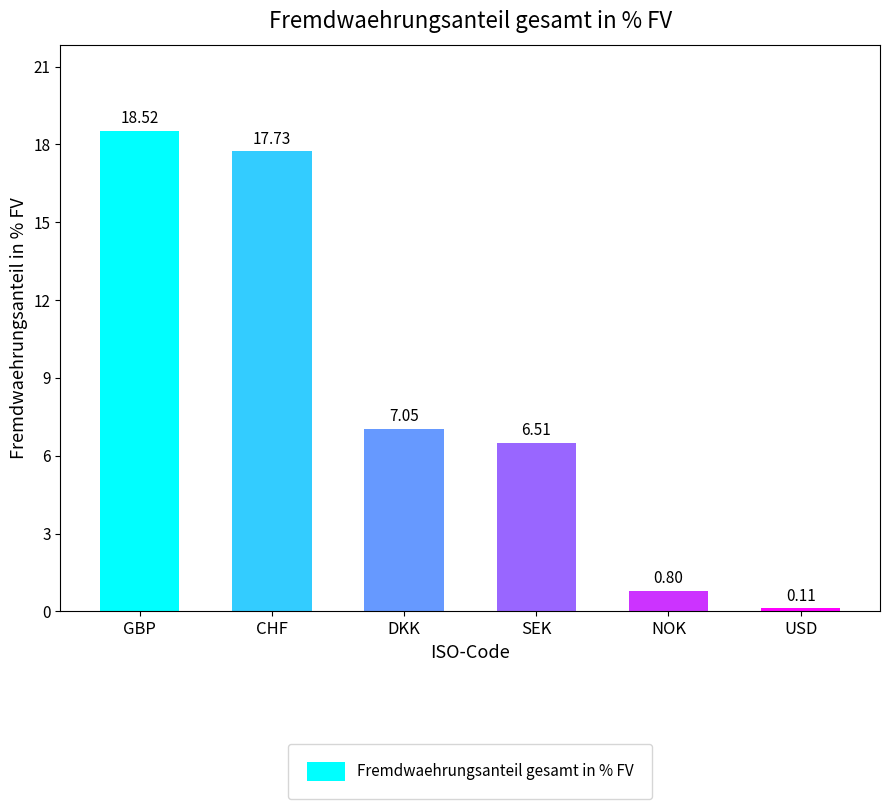

What is the label of the 4th bar from the right?

DKK